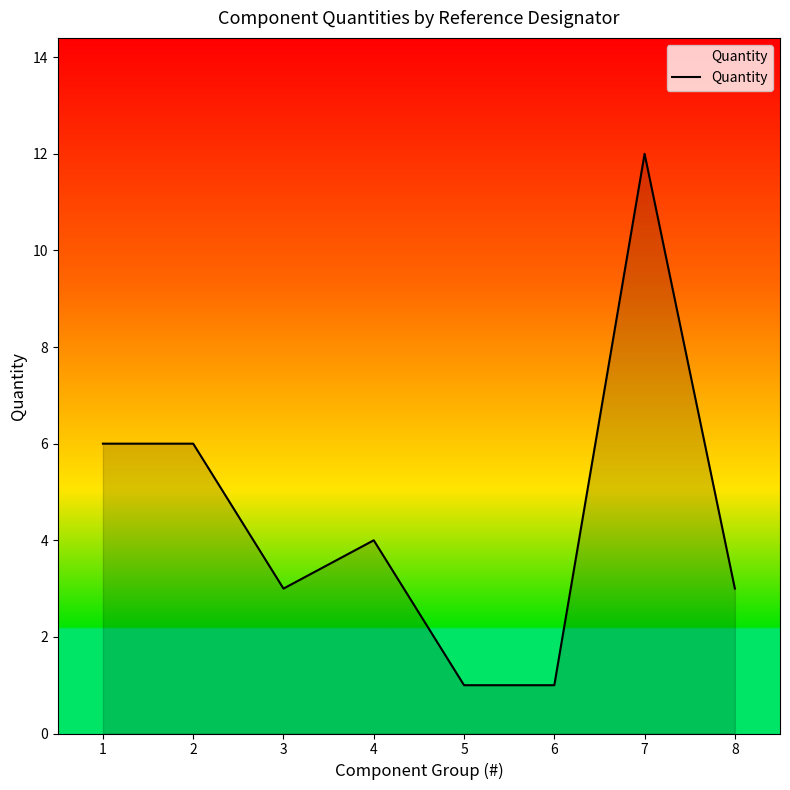

Is it true that the value at 3 is 3?

True